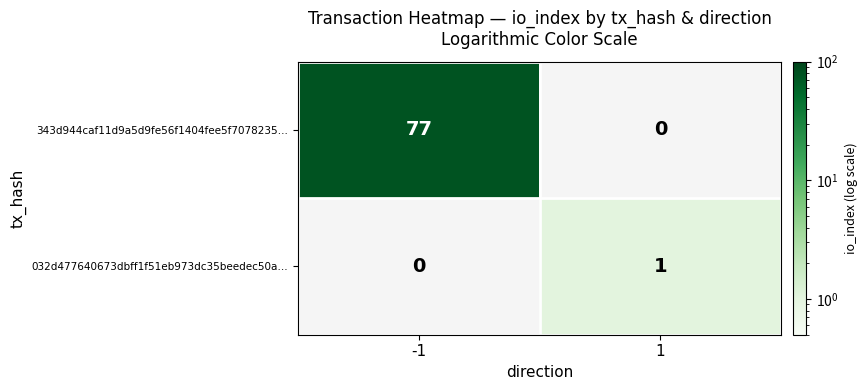

The value of 032d477640673dbff1f51eb973dc35beedec50a… at 1 is 1. True or false?

True